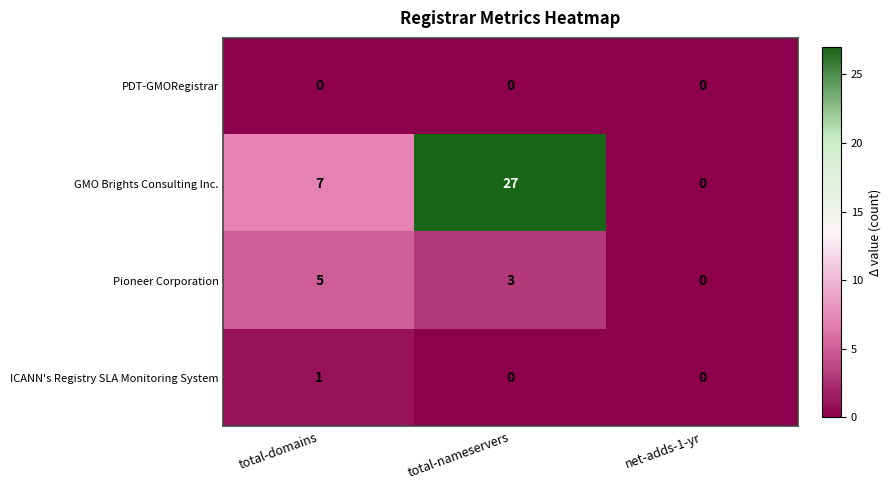

How many series are shown in this chart?

4